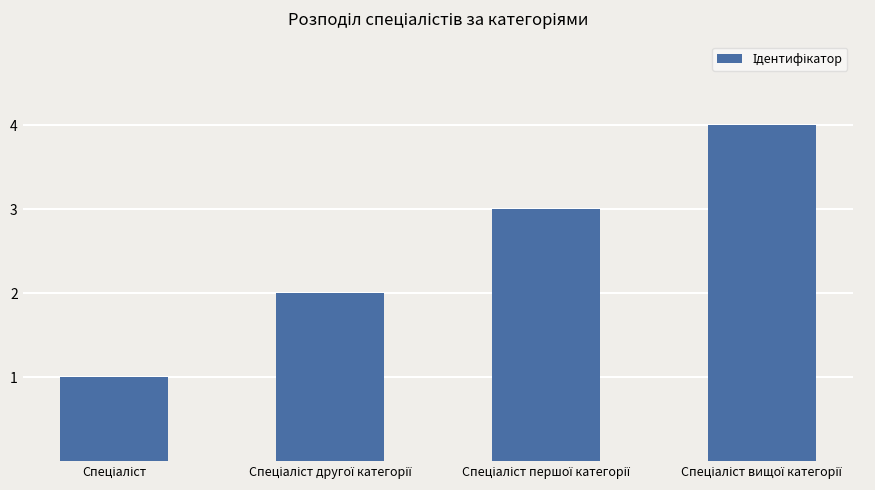

What is the value of the 4th bar from the left?

4